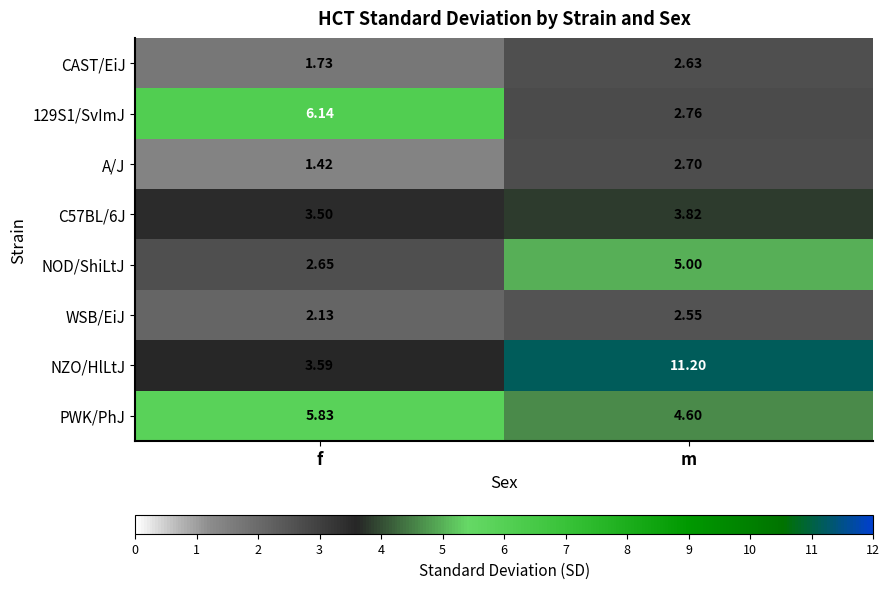

Is the value of WSB/EiJ at m greater than the value of NOD/ShiLtJ at f?

No